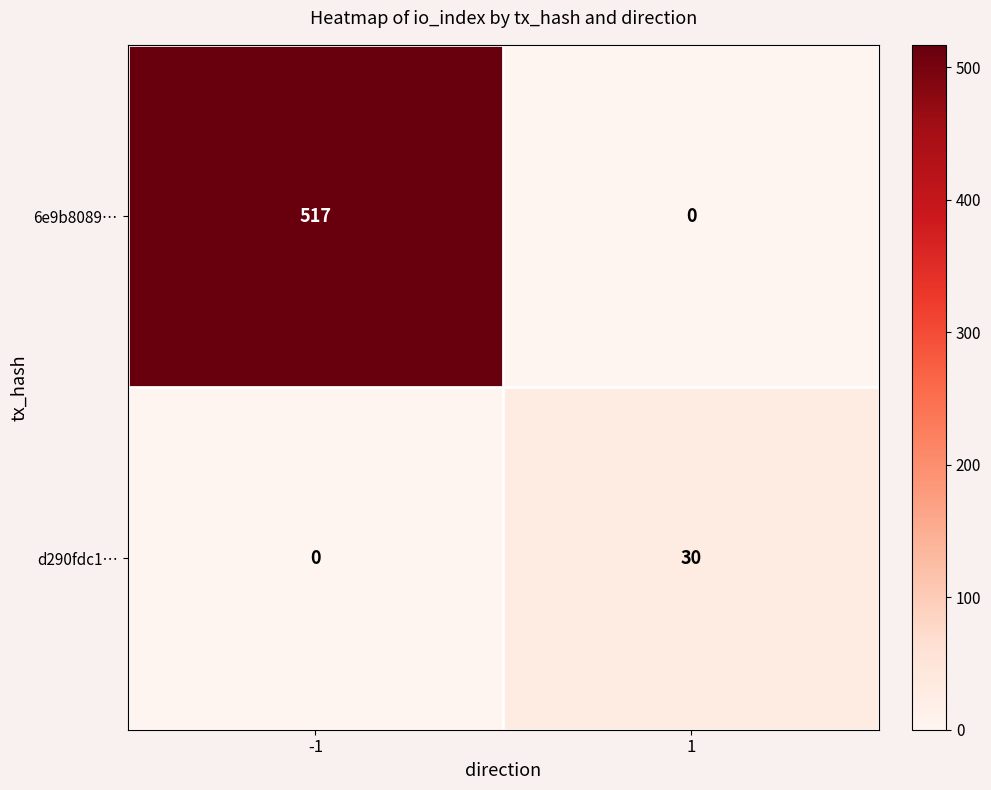

What is the spread (max minus min) of values at -1?

517